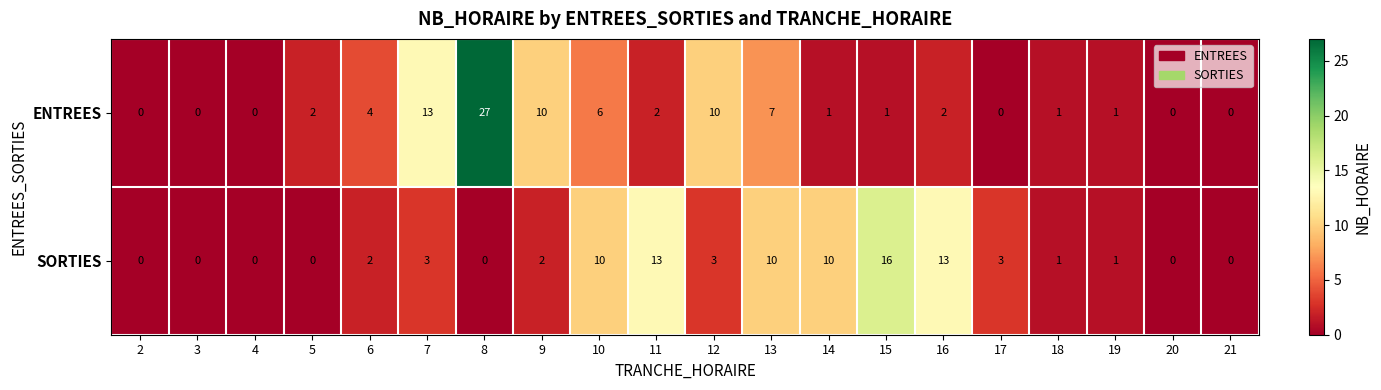

The ENTREES series shows 1 at 16. True or false?

False